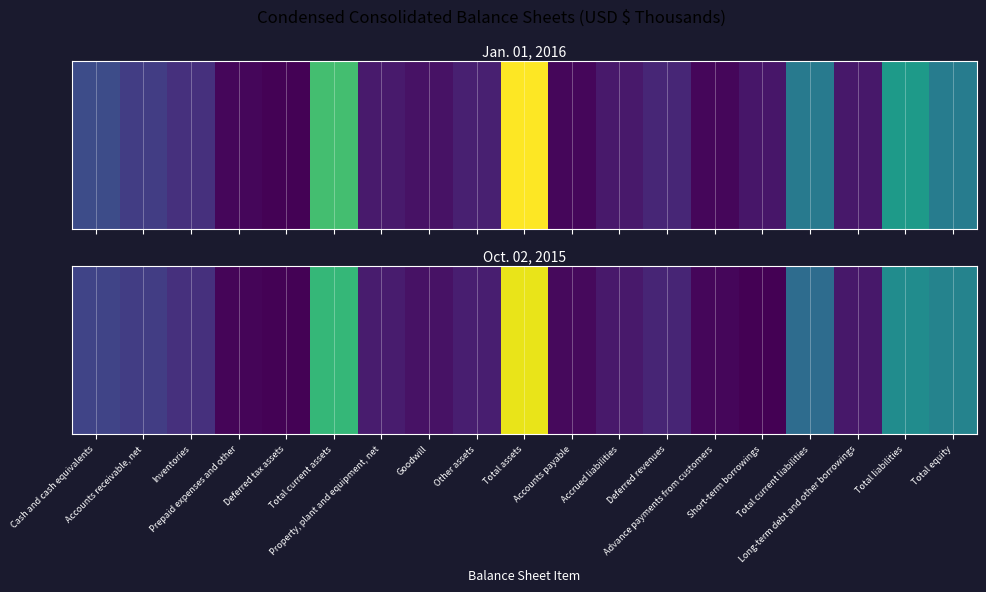

What is the greatest value displayed?

3600748